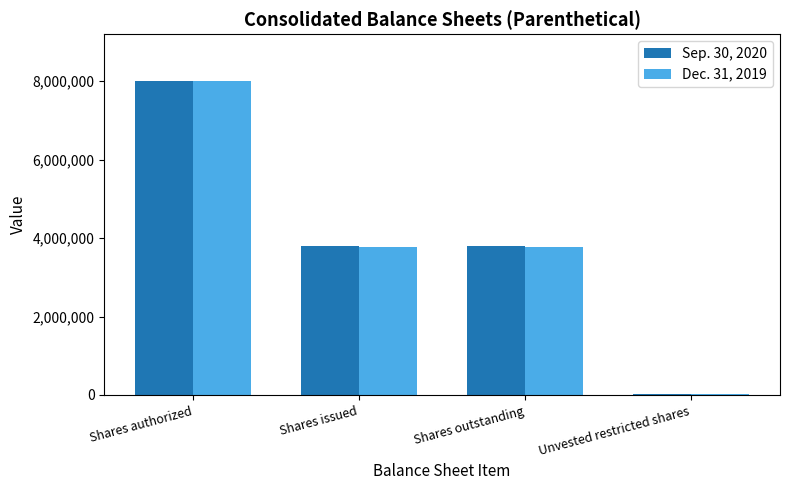

What is the greatest value displayed?

8000000